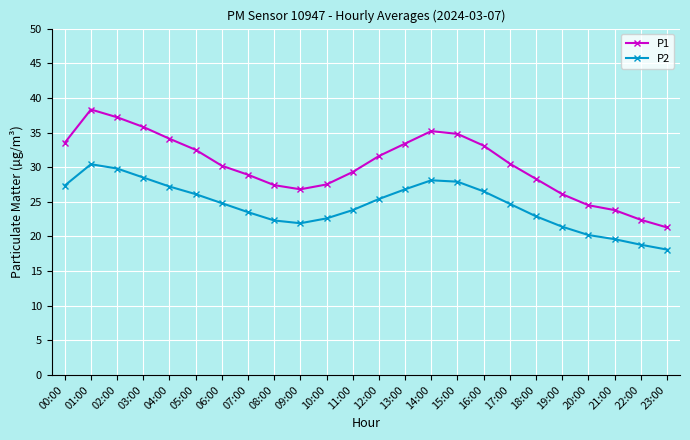

Which series has the largest range (max minus min)?

P1